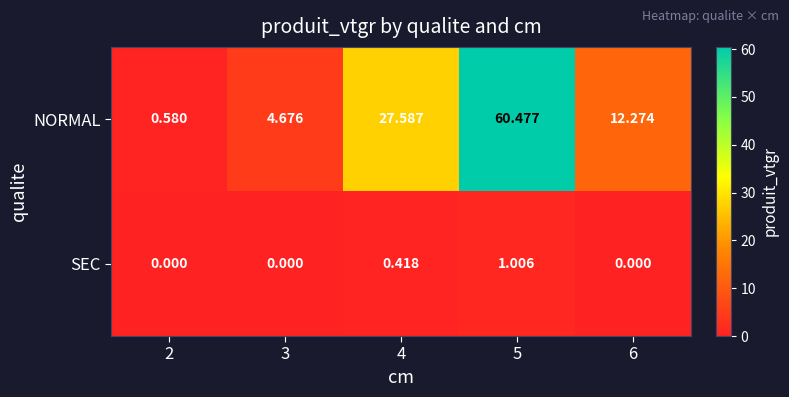

At how many categories does at least one series exceed 14?

2